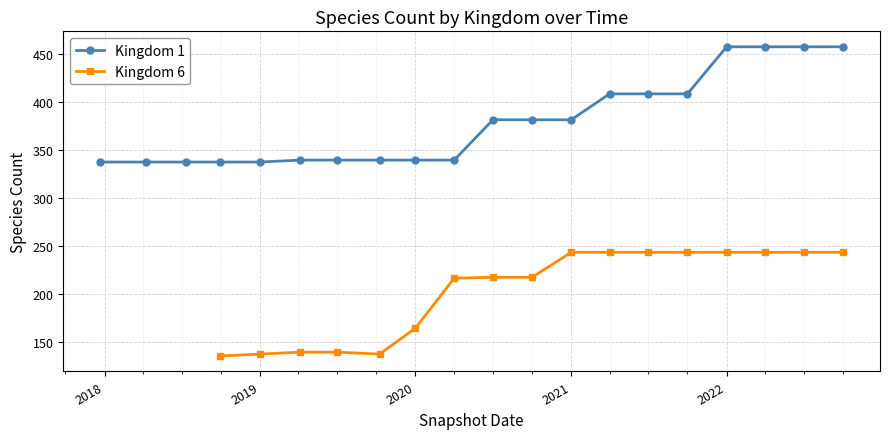

What are all the series names shown in the legend?

Kingdom 1, Kingdom 6